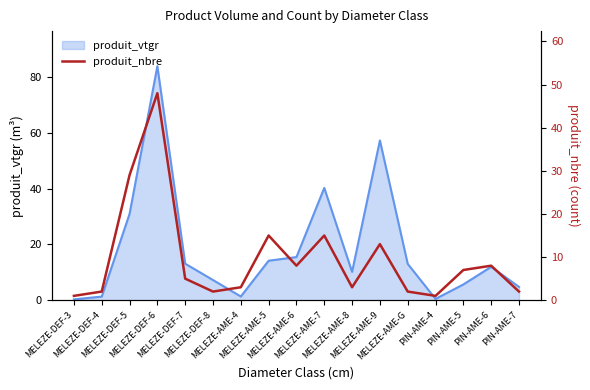

How many data points does each series have?

17